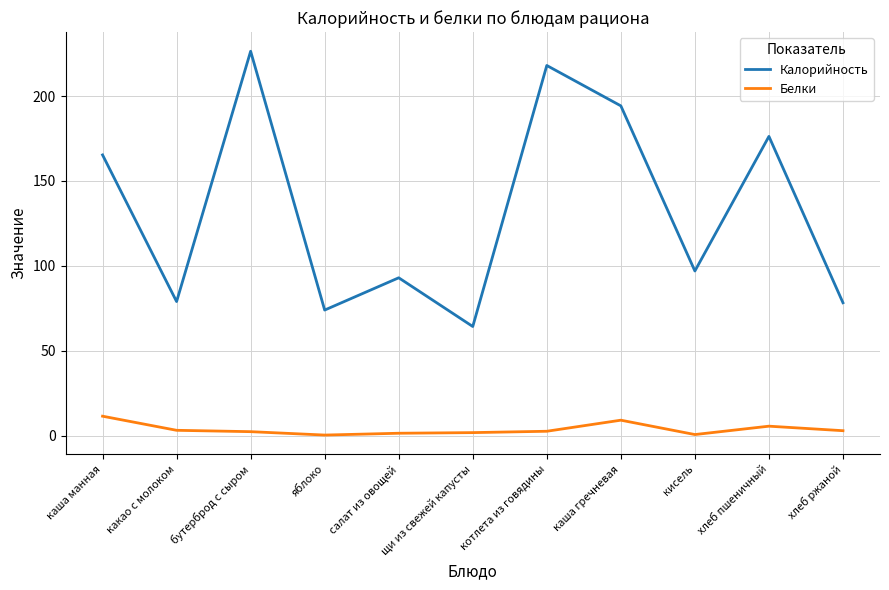

Which series has the largest total across all categories?

Калорийность